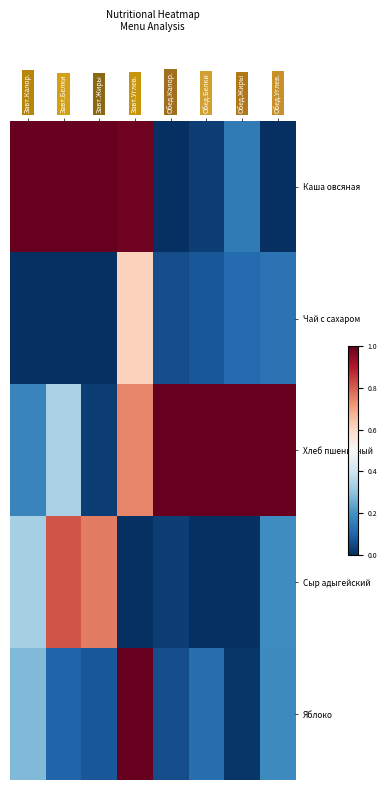

Which series has the largest range (max minus min)?

Каша овсяная